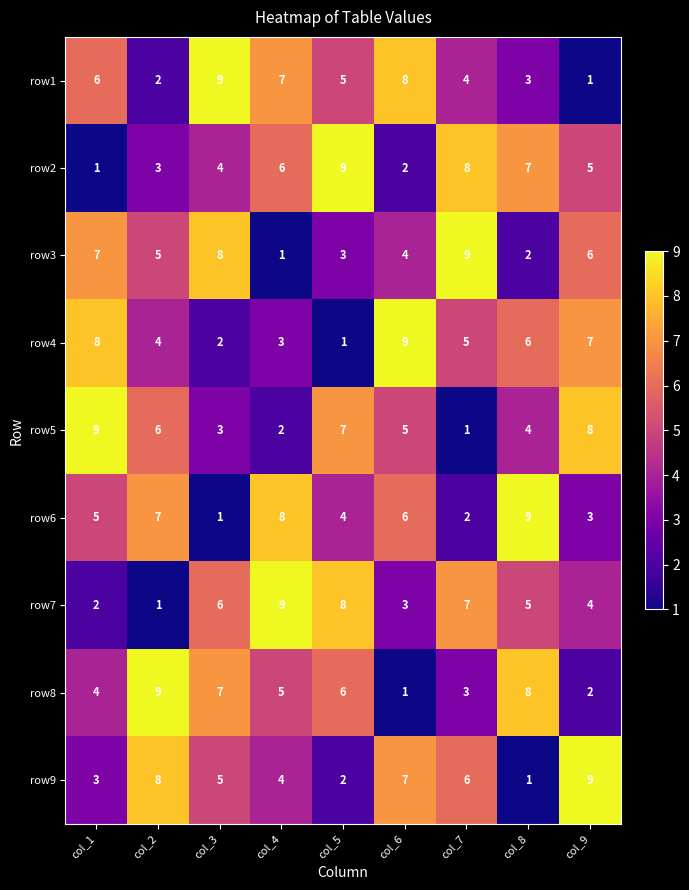

True or false: row5 has a value of 6 at col_2.

True